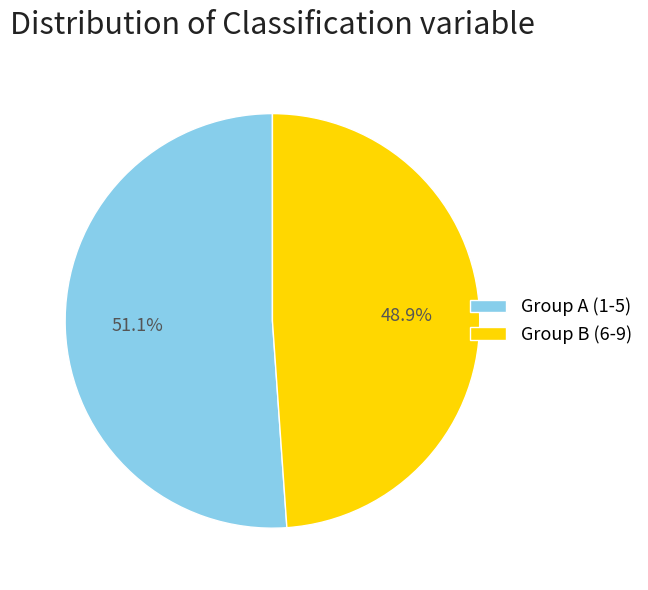

How much of the chart is everything except Group A (1-5)?

48.9%